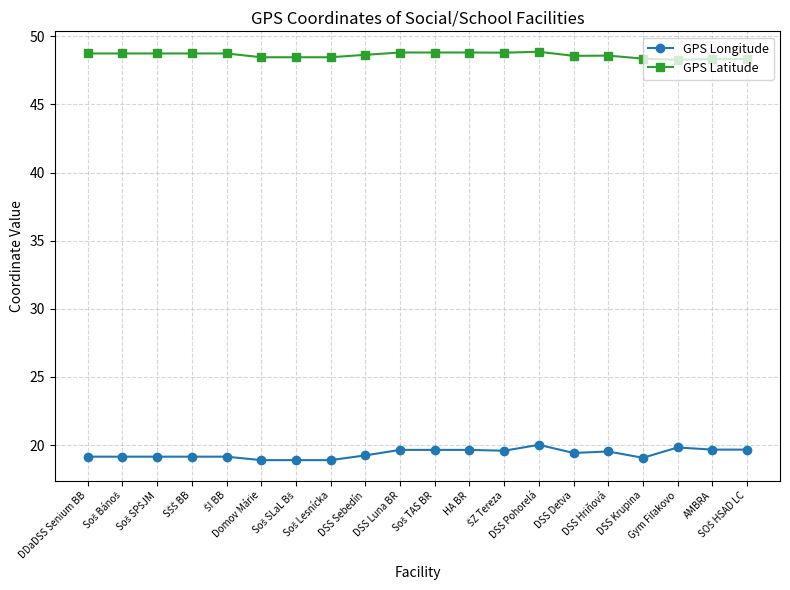

At which label does GPS Longitude first exceed 19?

DDaDSS Senium BB